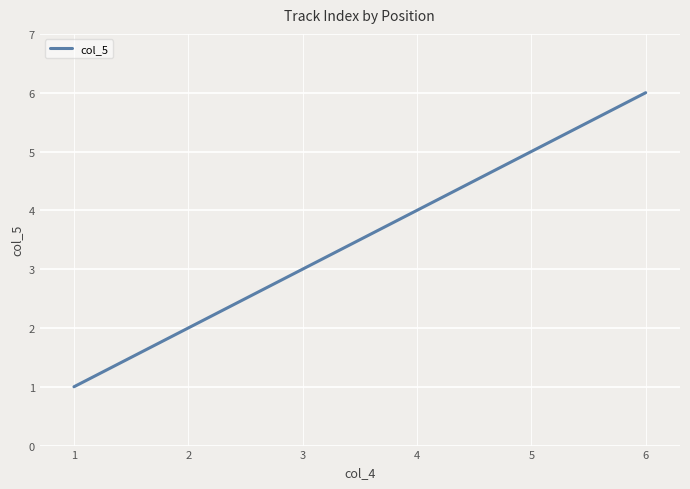

How many categories are shown in the chart?

6